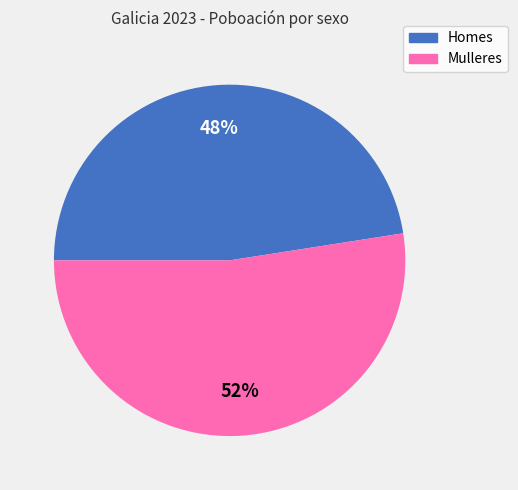

Which has a higher value, Mulleres or Homes?

Mulleres